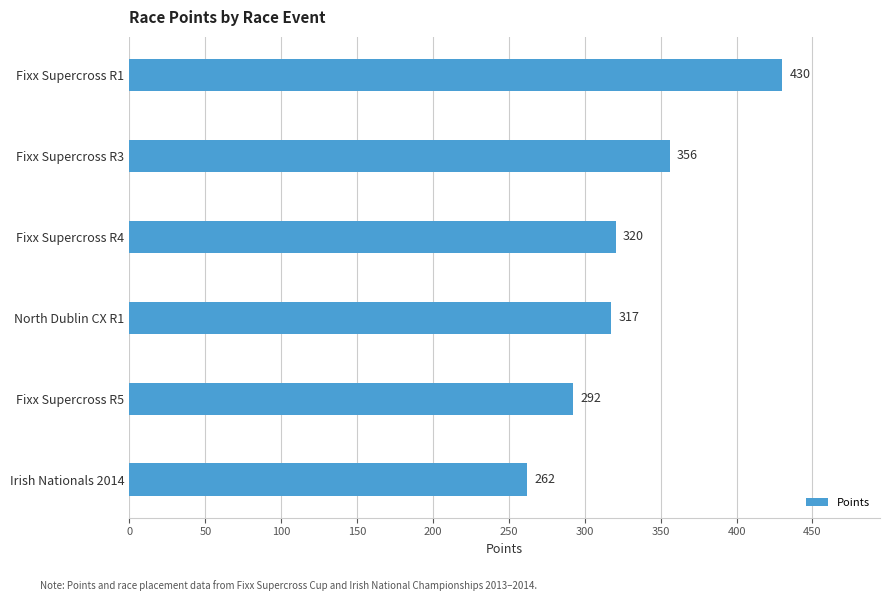

Count the number of data series in this chart.

1